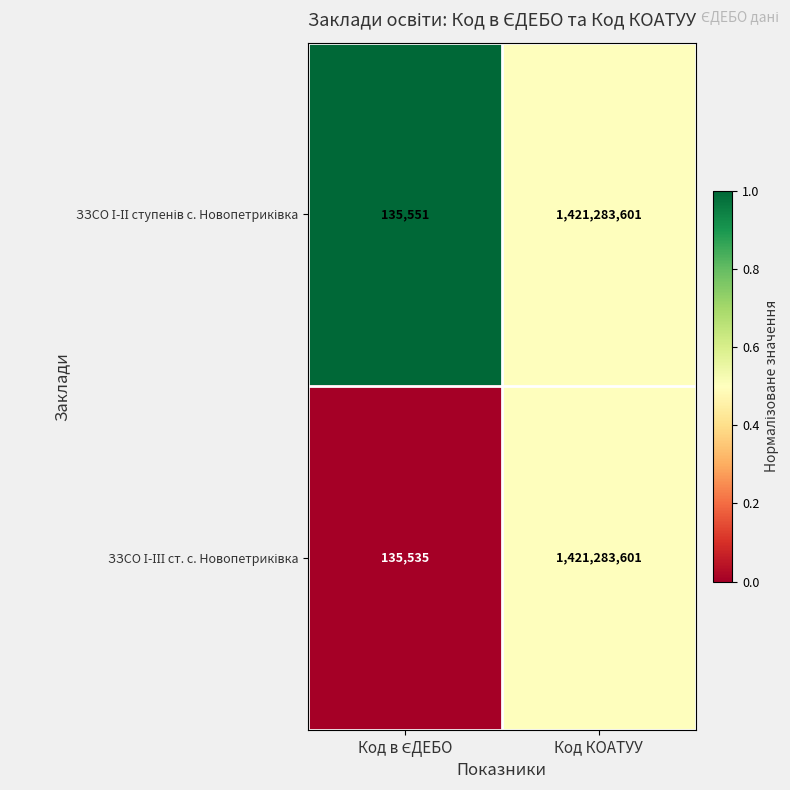

What is the total value across all series at Код КОАТУУ?

2842567202